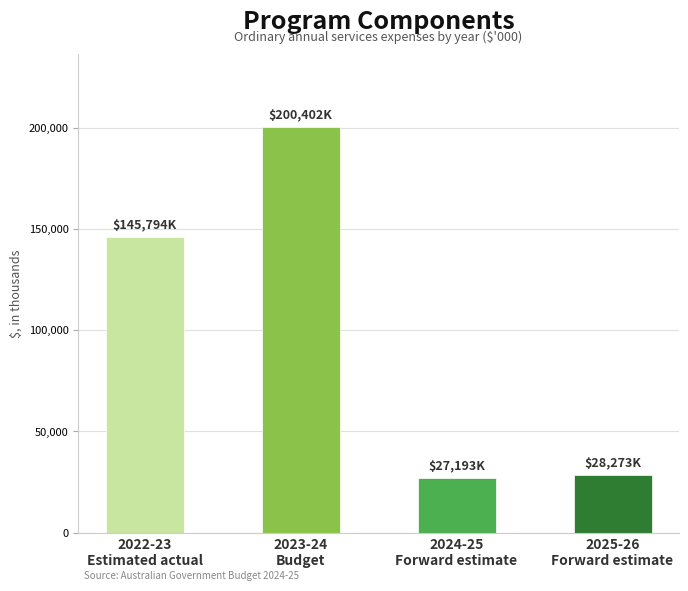

Rank the series by their maximum value, from lowest to highest.

2024-25 Forward estimate, 2025-26 Forward estimate, 2022-23 Estimated actual, 2023-24 Budget